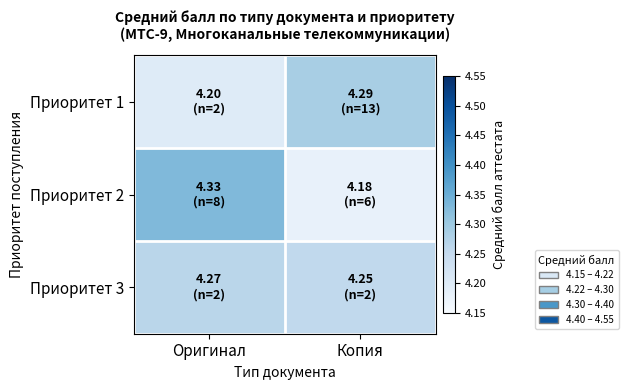

At which category does the chart reach its peak across all series?

Оригинал